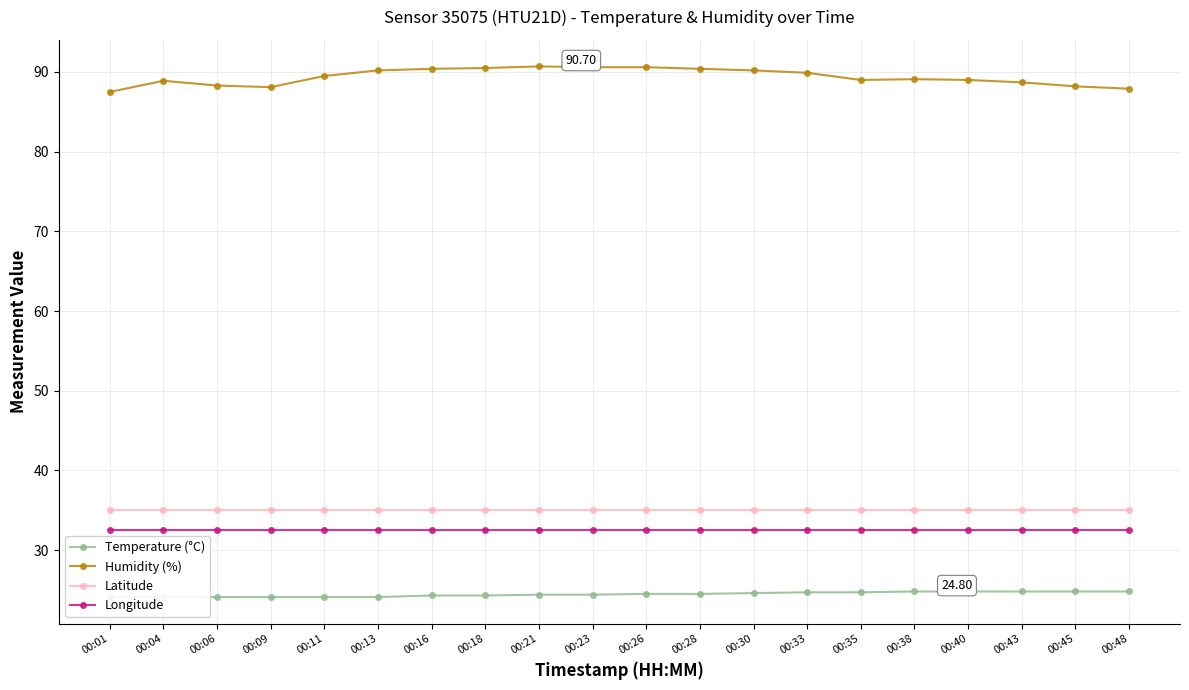

Rank the series by their maximum value, from lowest to highest.

Temperature (°C), Longitude, Latitude, Humidity (%)